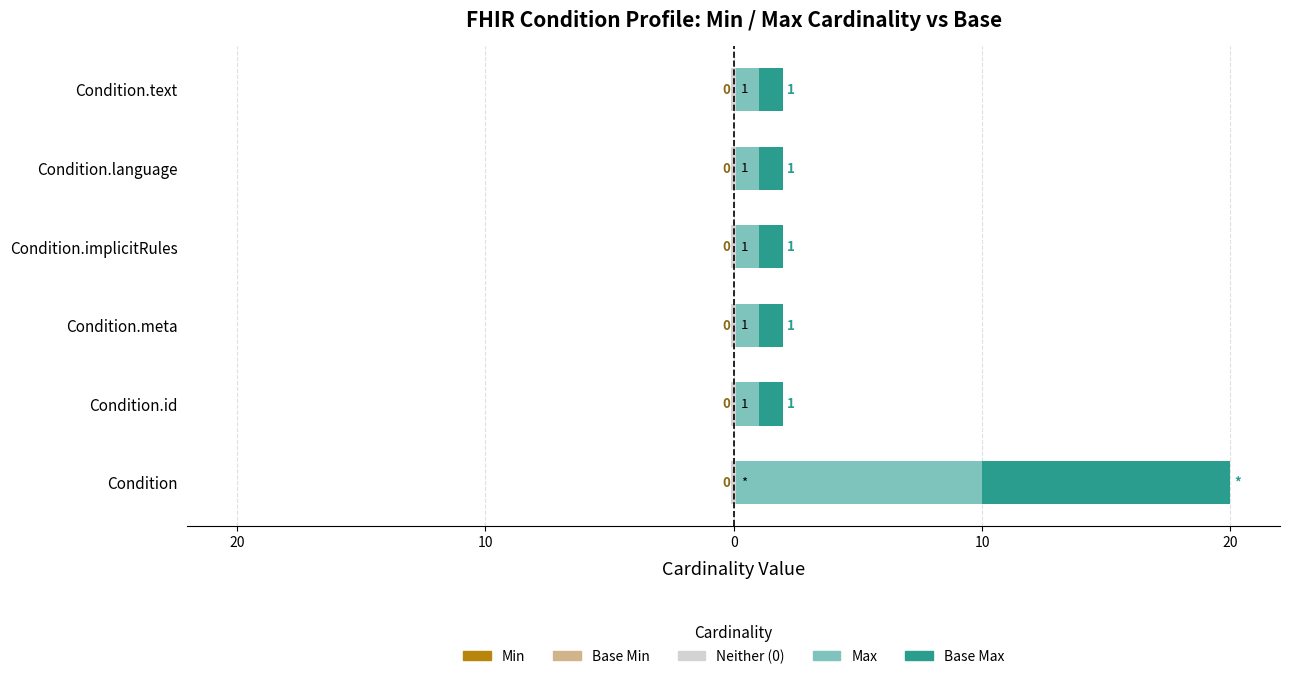

Which has a higher value, 10 or 0?

10